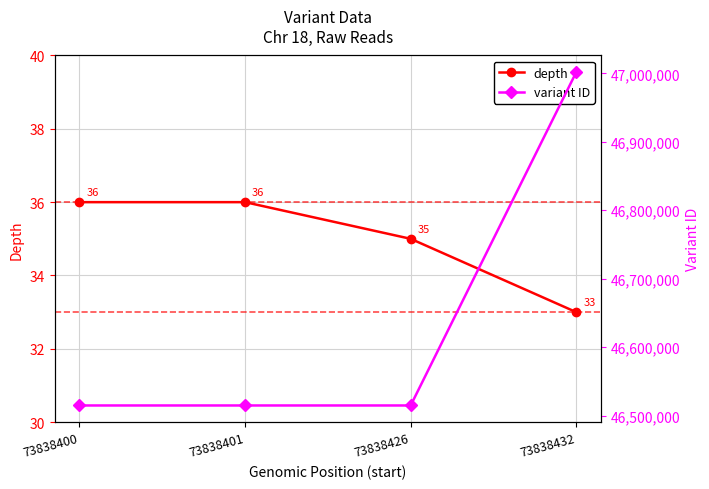

Which category has the lowest value across all series?

73838432